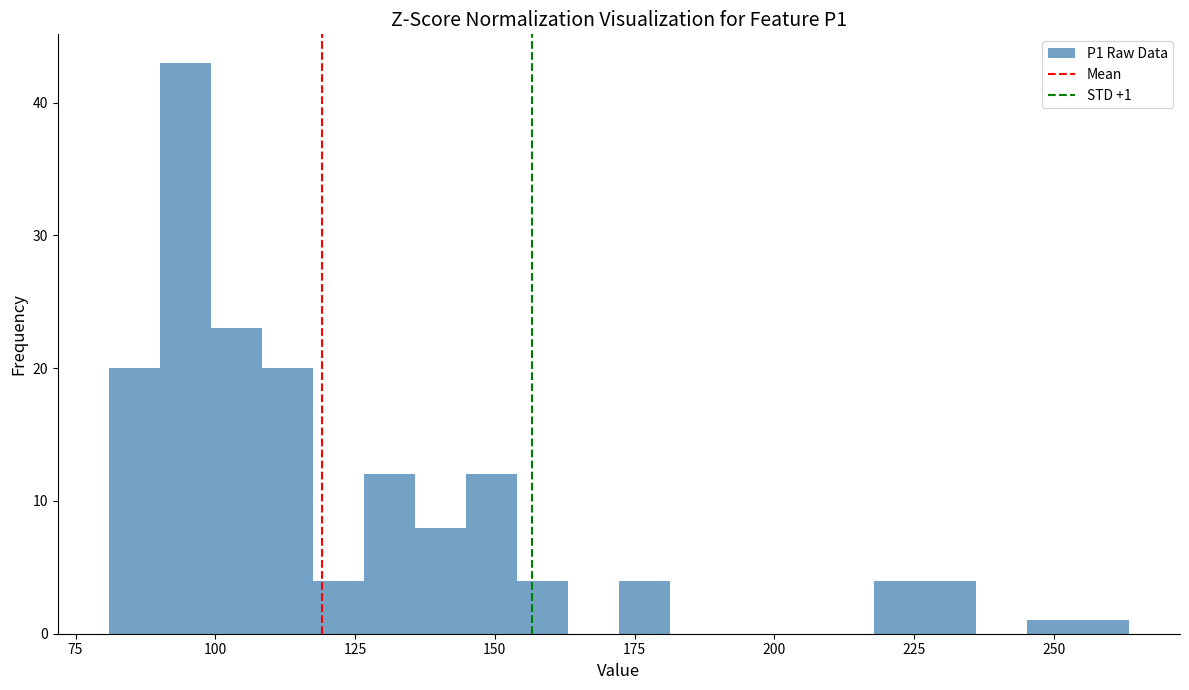

Around what value on the x-axis is the tallest bar? Give the approximate position of its centre, as read against the axis.

95